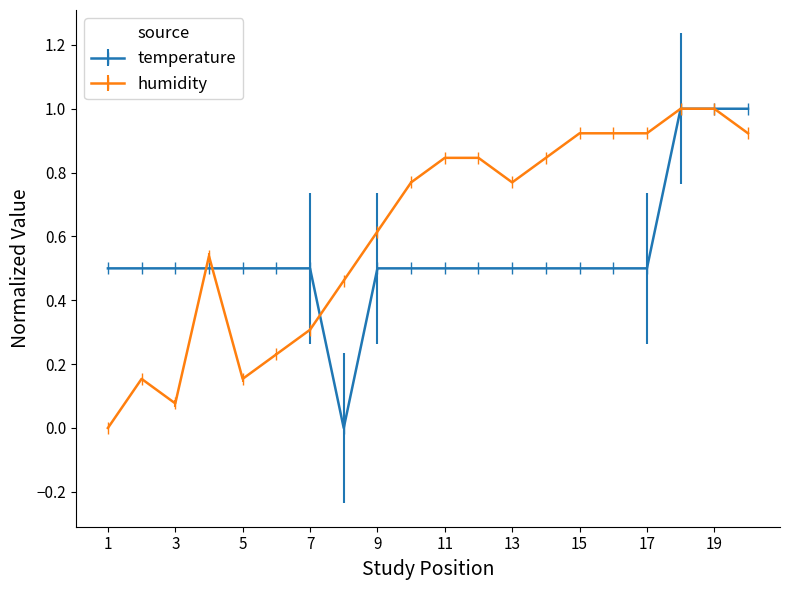

True or false: humidity has more than 1 points higher than both neighbors.

True